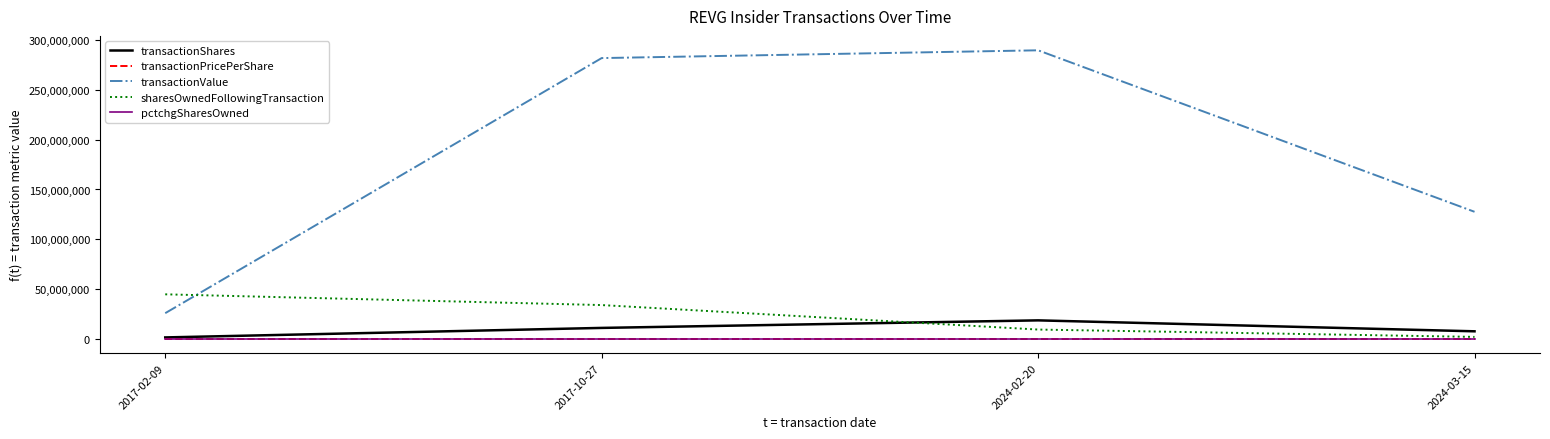

What are all the series names shown in the legend?

transactionShares, transactionPricePerShare, transactionValue, sharesOwnedFollowingTransaction, pctchgSharesOwned